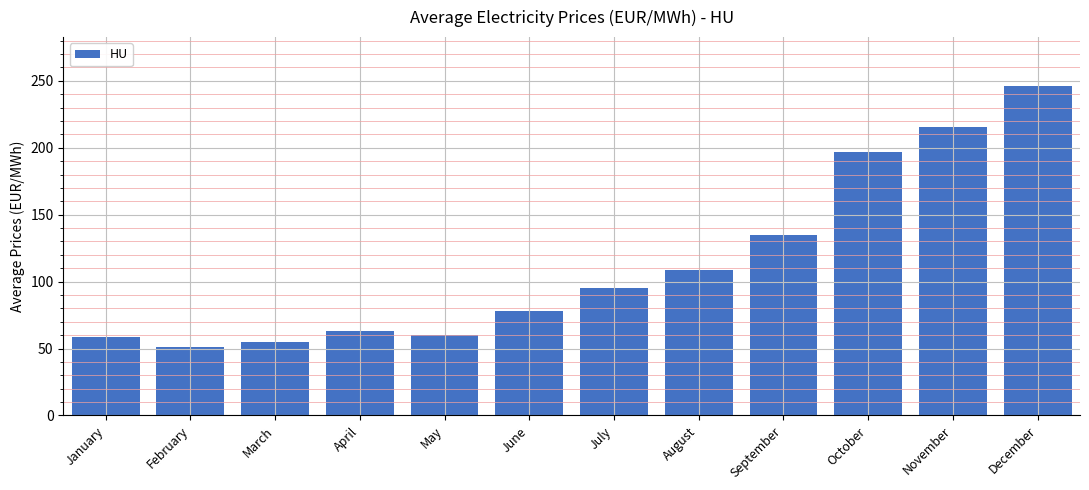

Reading left to right, transcribe all the data shown in this chart.

58.3	50.9	55.0	62.9	59.9	77.9	95.2	109.0	135.1	197.2	215.9	245.8